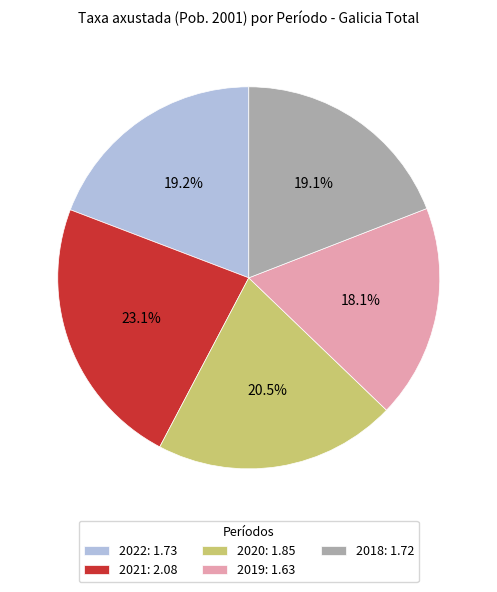

How many slices are in this pie chart?

5